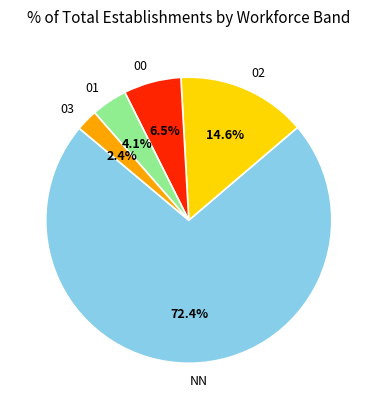

Which slice represents more than half of the pie?

NN